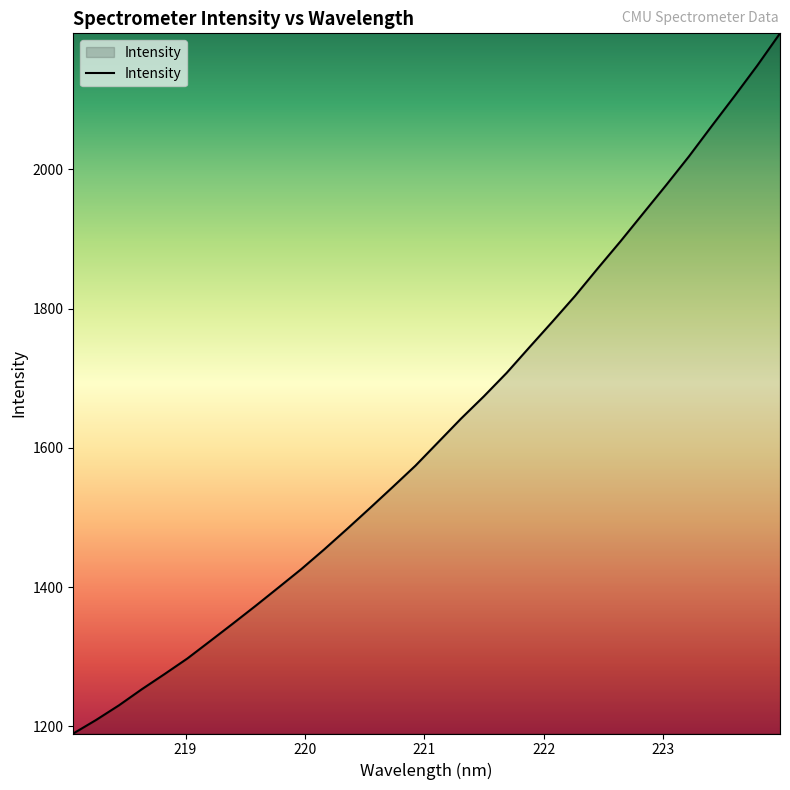

What is the maximum value shown in the chart?

2195.2